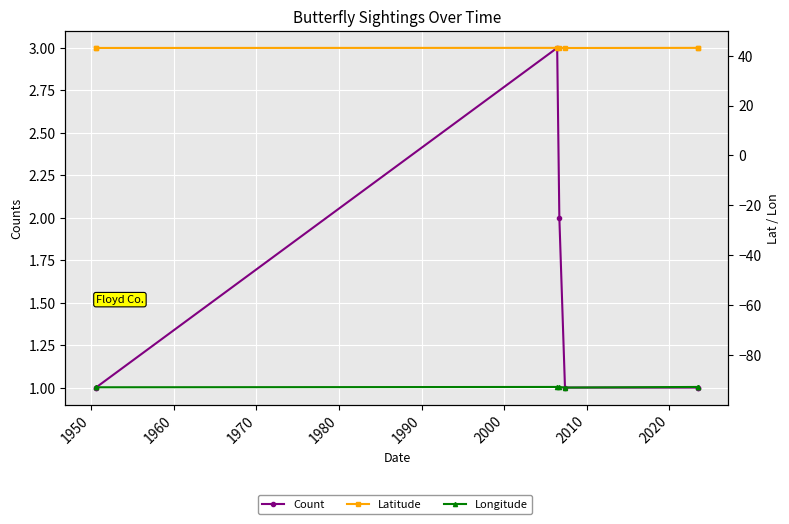

What is the total value across all series at 1950?

-48.8